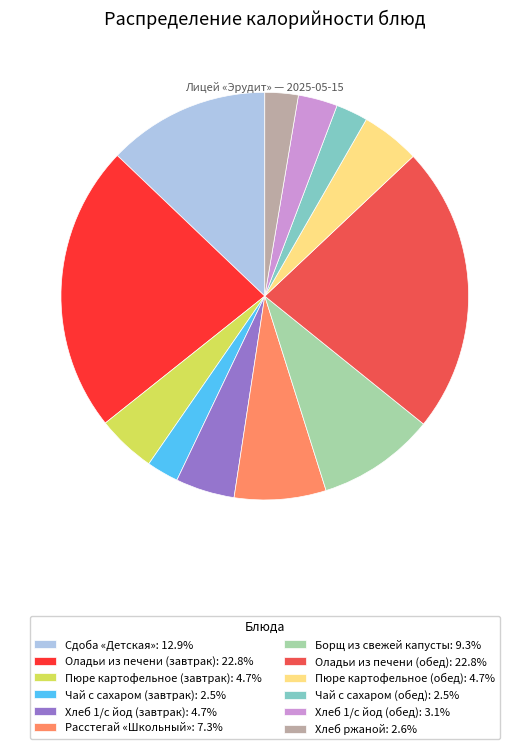

Which has a higher value, Расстегай «Школьный» or Оладьи из печени (завтрак)?

Оладьи из печени (завтрак)